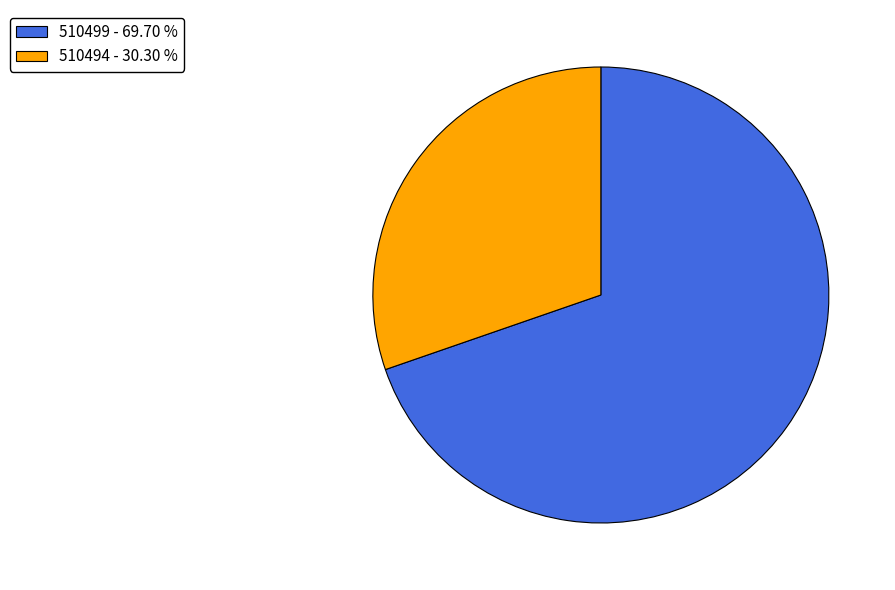

What is the largest slice in the pie chart?

510499